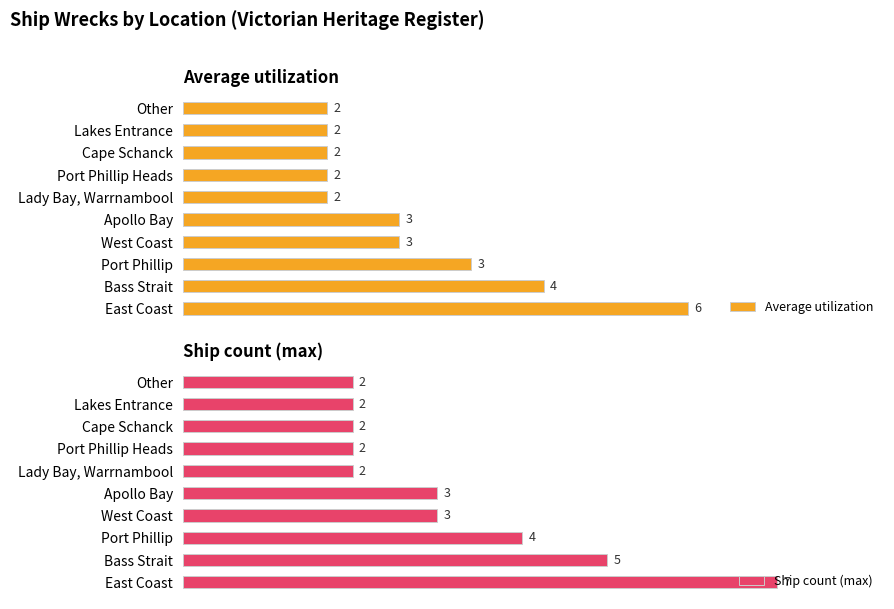

Count the number of categories in the chart.

10